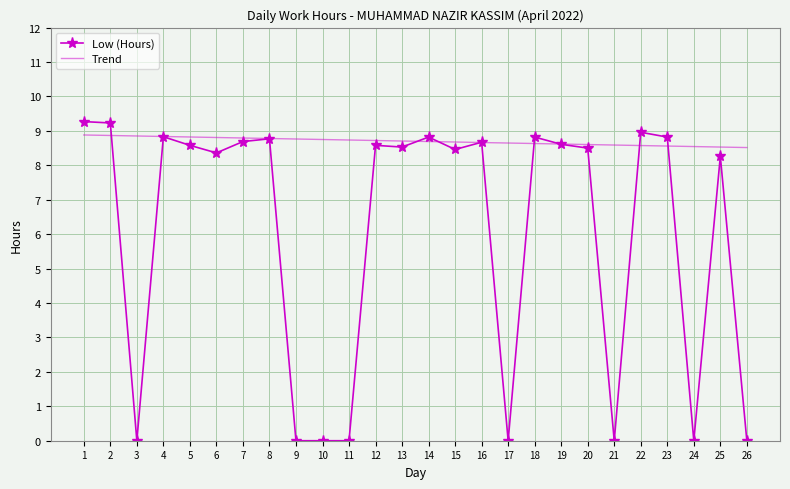

Count the Trend values in the range 8 to 9.

26